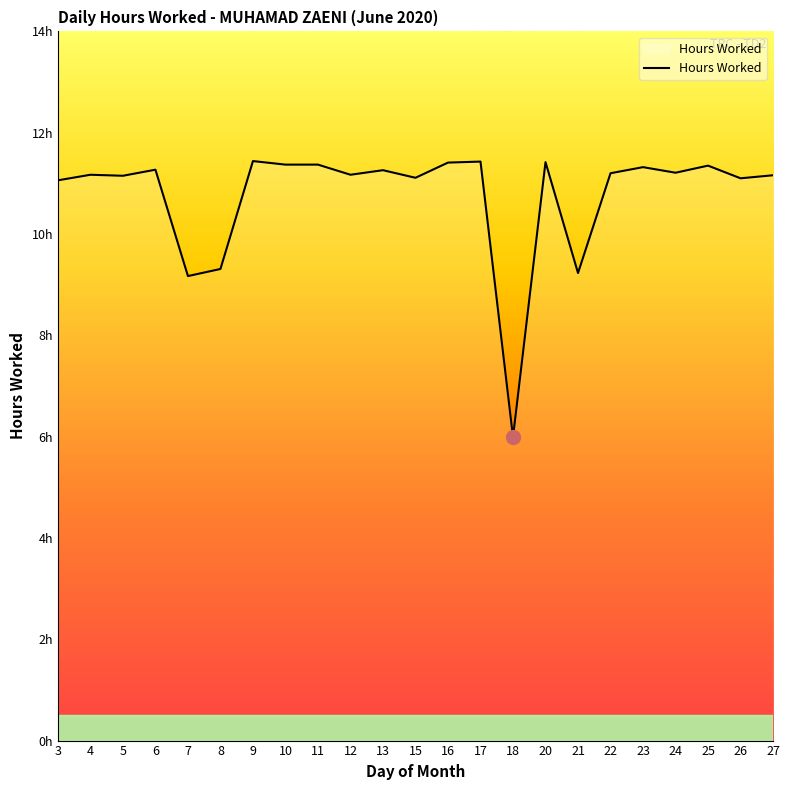

What is the difference between the second highest and minimum values?

5.4